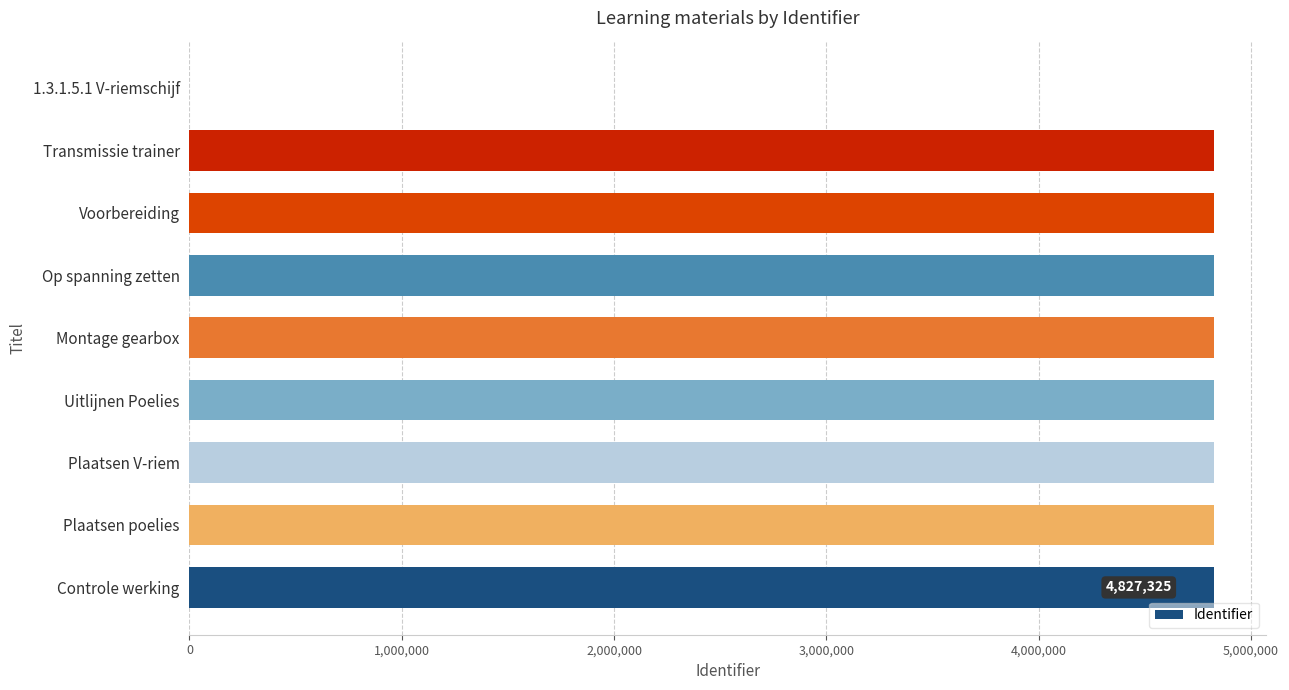

Approximately how many times larger is the value at Plaatsen poelies compared to Uitlijnen Poelies?

1.0